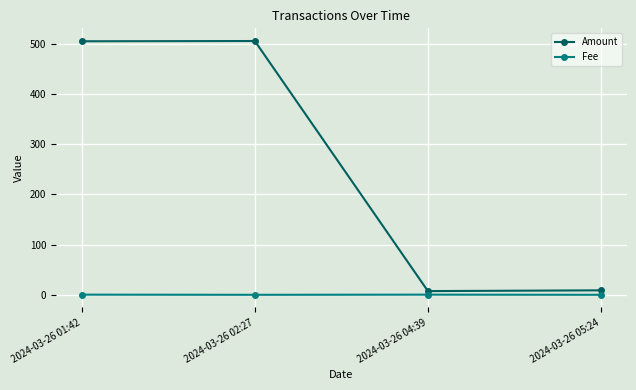

What is the maximum value for Fee?

0.5